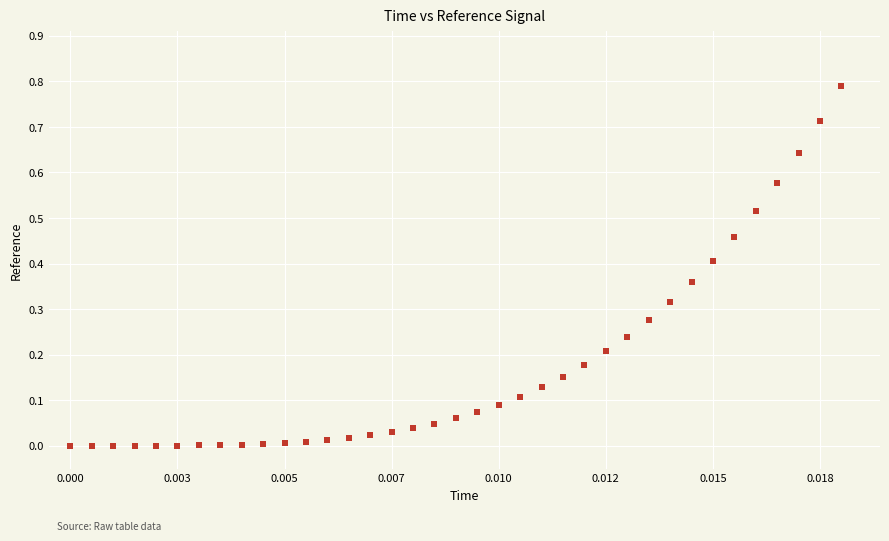

What is the range of Y values (max minus min)?

0.8